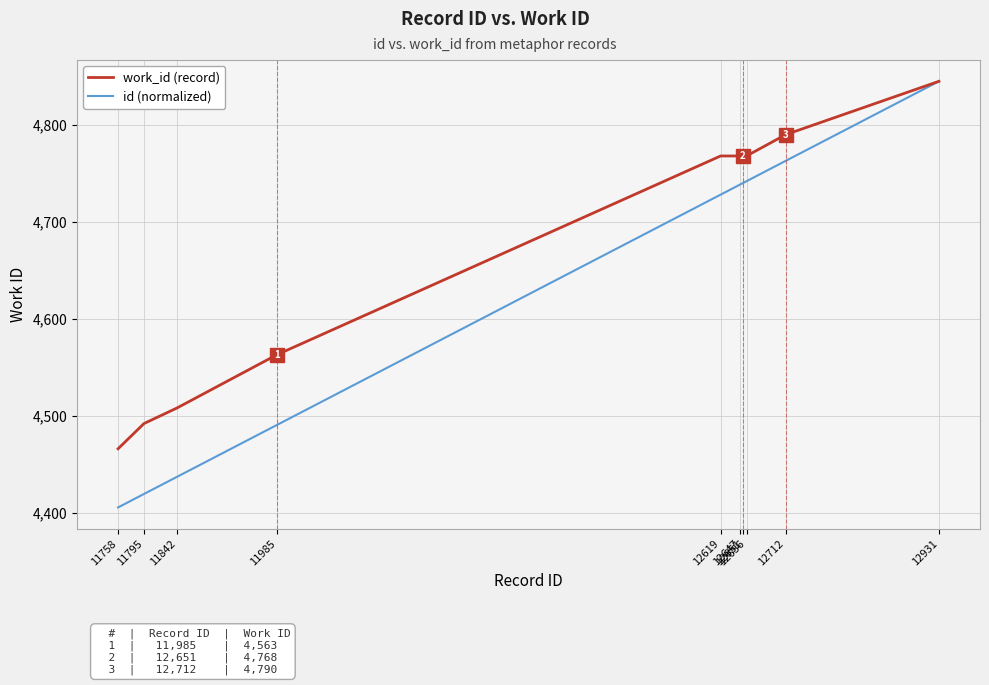

What is the maximum value shown in the chart?

4845.0